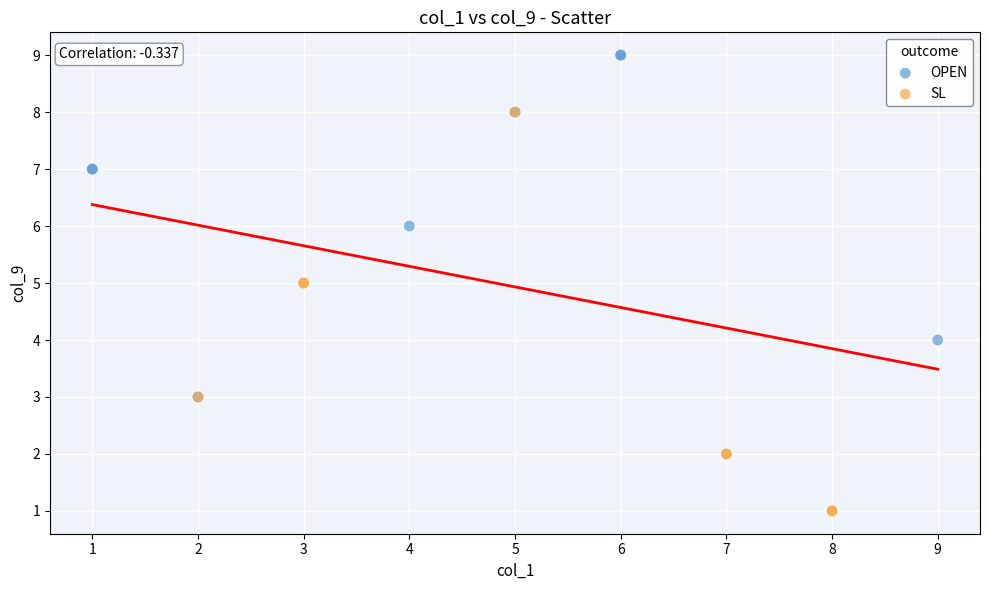

Which series has the widest spread of Y values?

SL